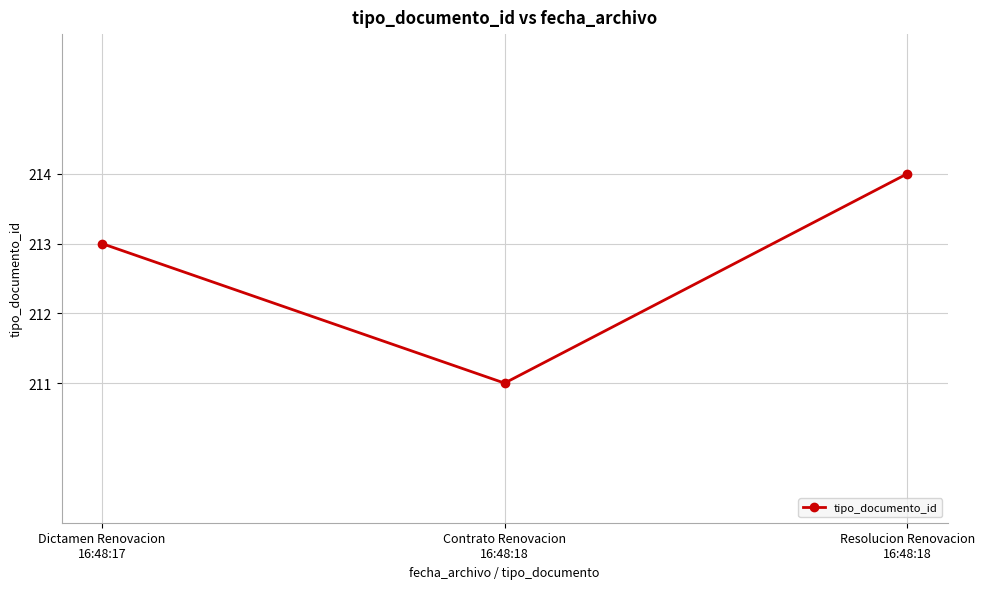

What is the value of the 2nd point from the left?

211